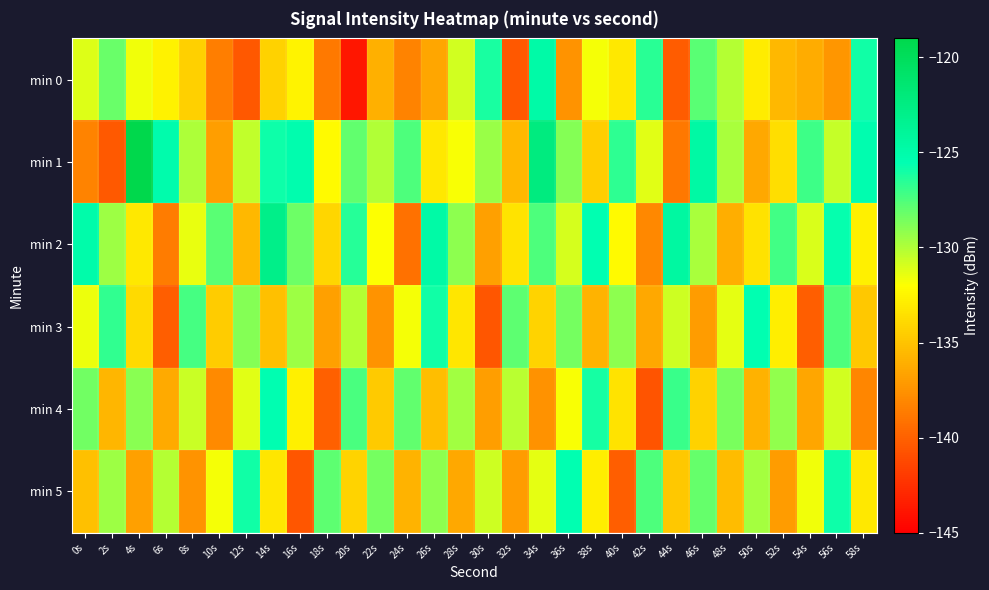

What is the spread (max minus min) of values at 46s?

12.4